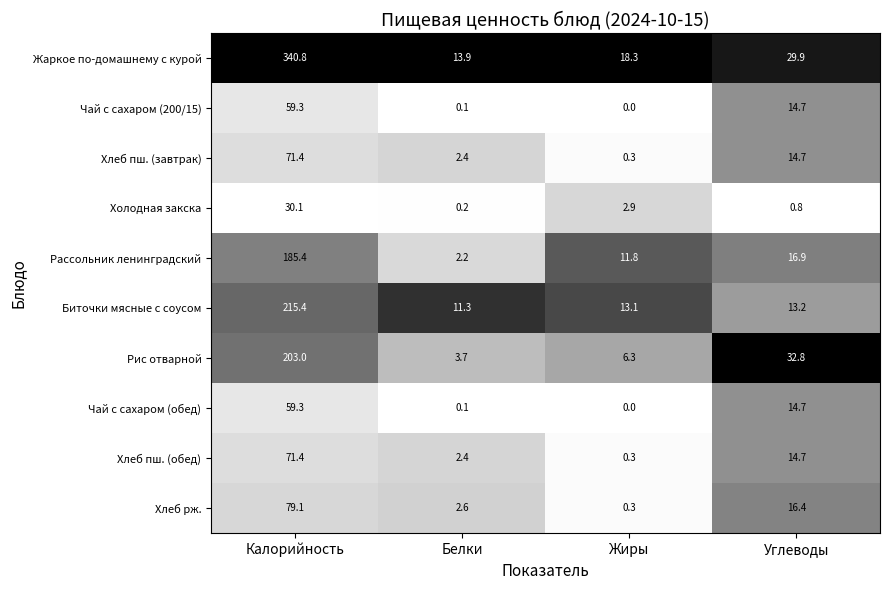

At which category does the chart reach its peak across all series?

Калорийность